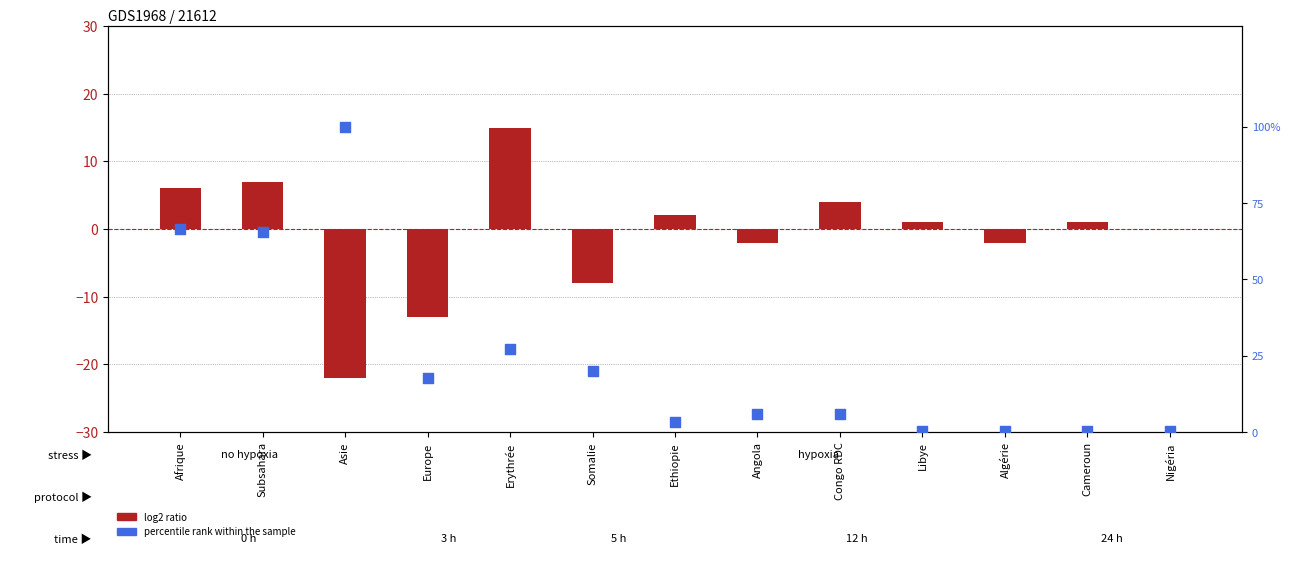

At how many categories does at least one series exceed 75?

1